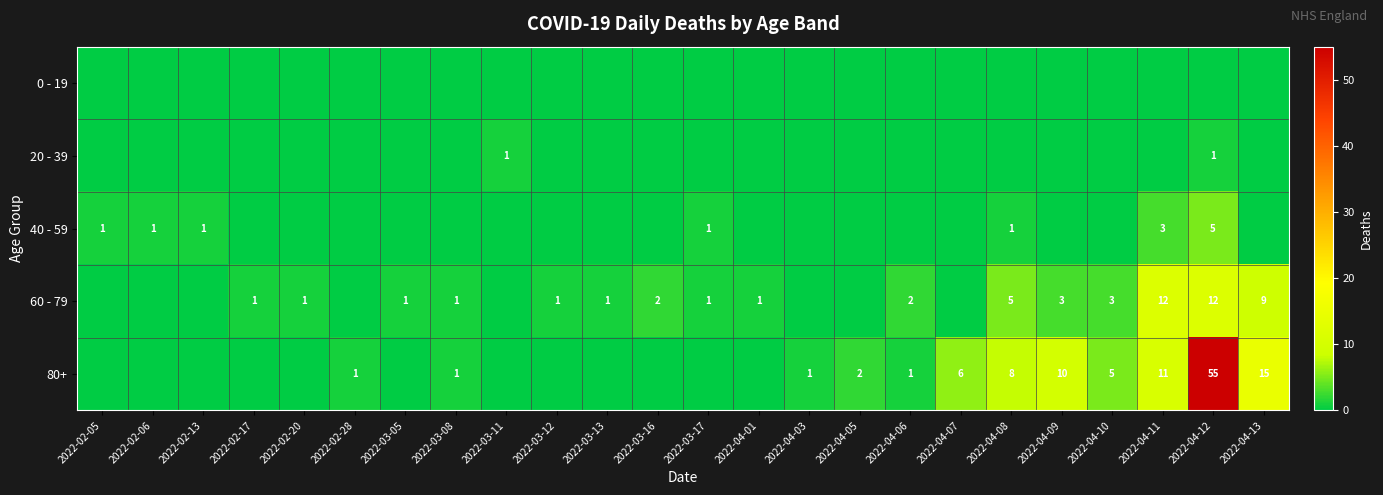

The value of 80+ at 2022-04-10 is 2. True or false?

False